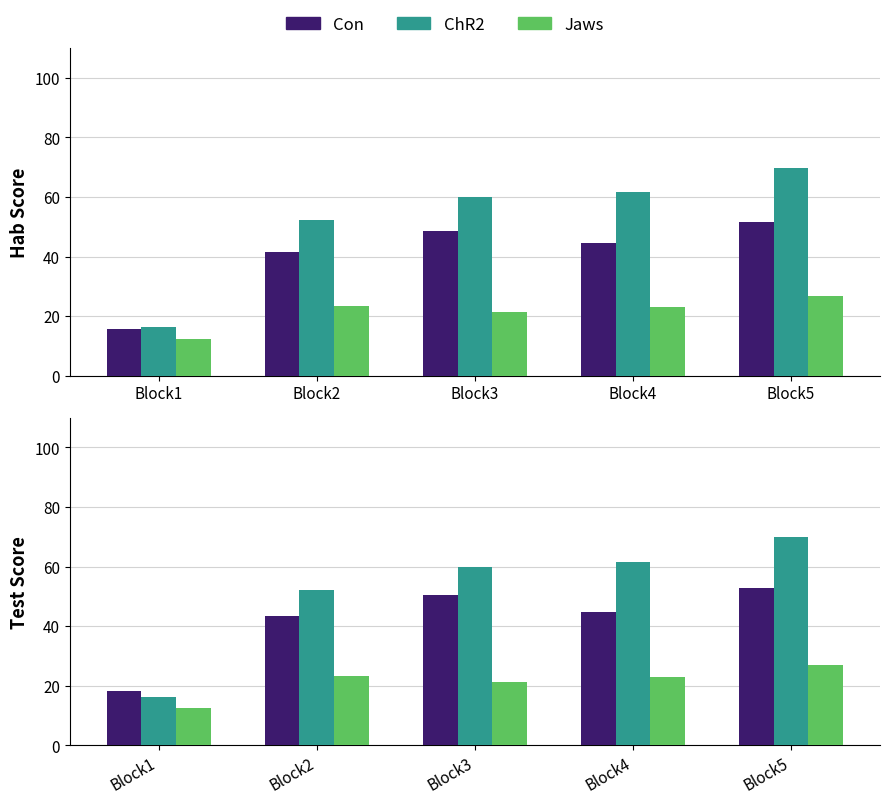

Does the chart contain any negative values?

No